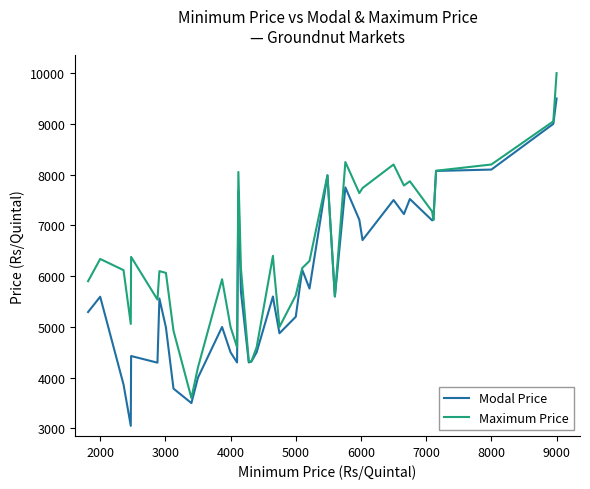

What is the minimum value shown in the chart?

3052